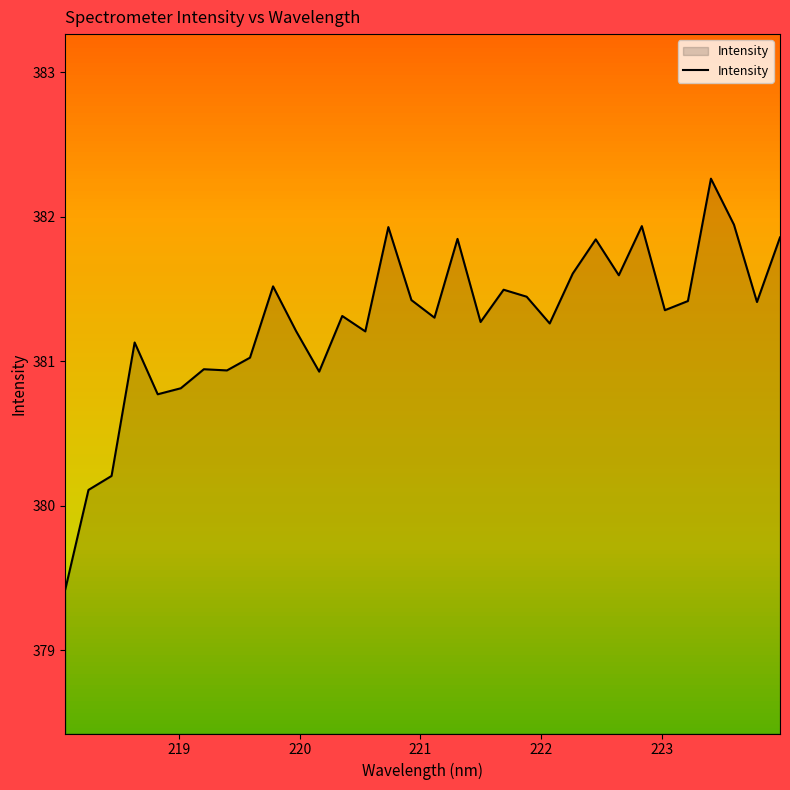

What is the difference between the maximum and minimum values?

2.8